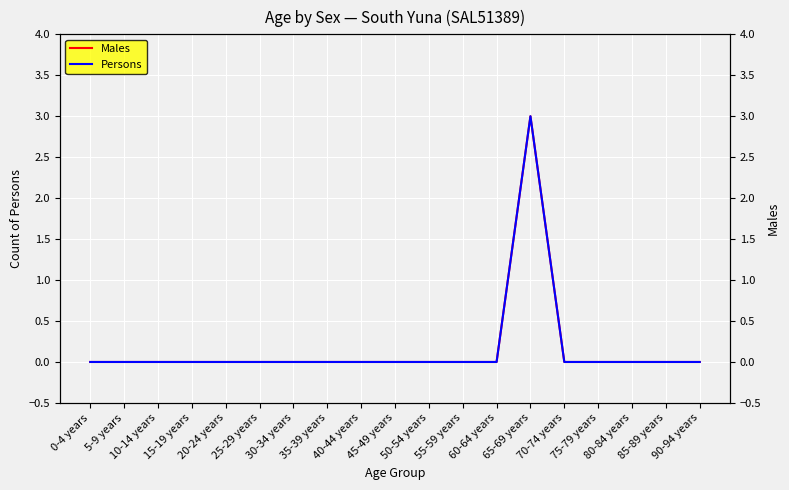

True or false: Persons and Males intersect in this chart.

False